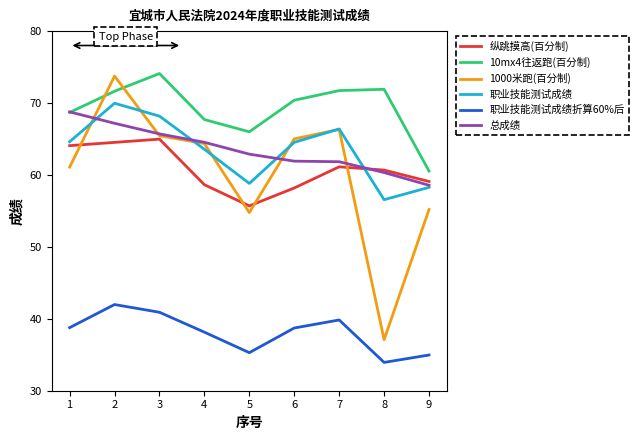

Does the chart display data point markers on the line(s)?

No